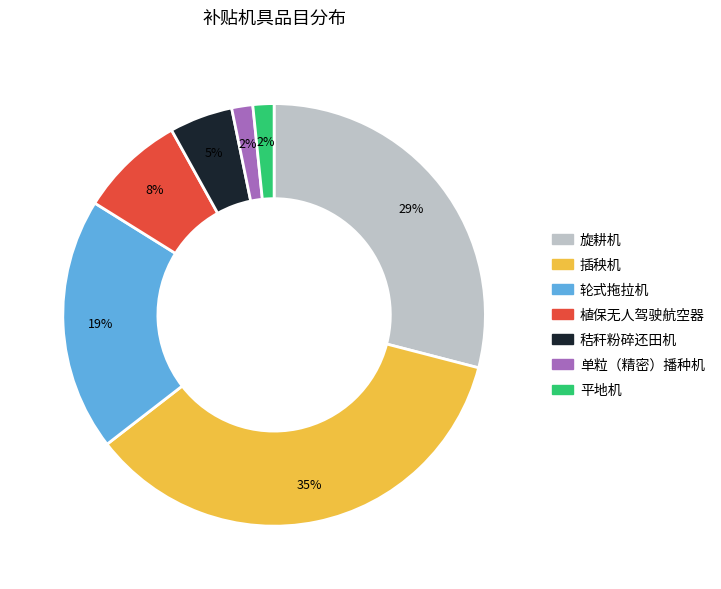

Between 单粒（精密）播种机 and 旋耕机, which is larger?

旋耕机